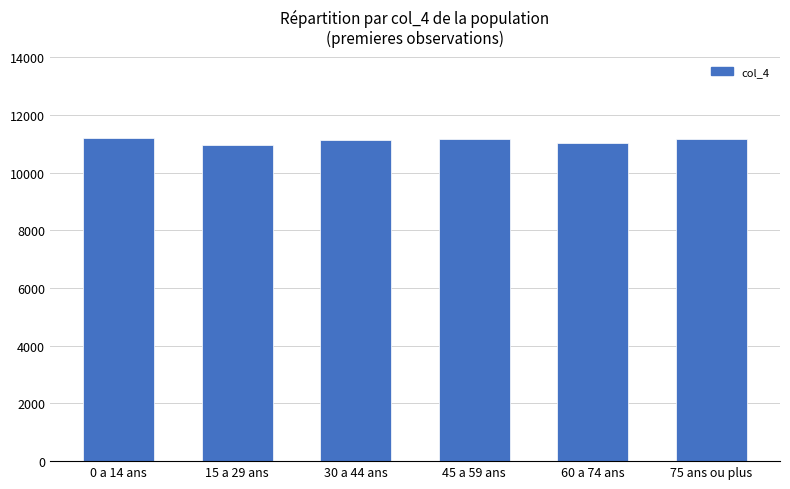

What is the sum of all values?

66741